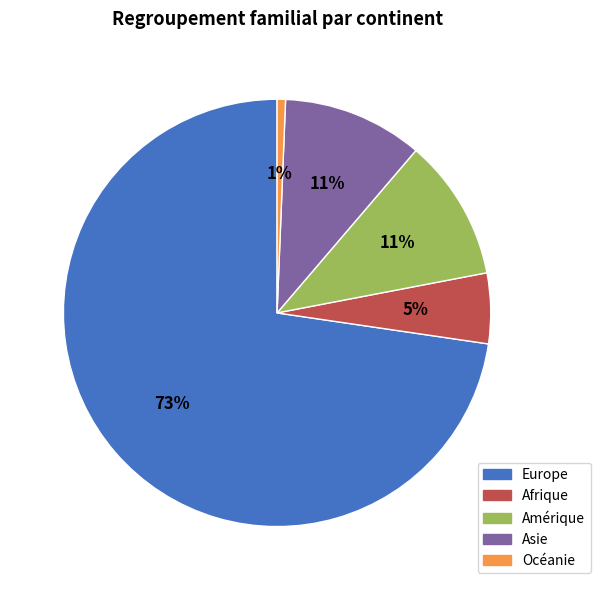

Combined, do Océanie and Asie account for over 50%?

No